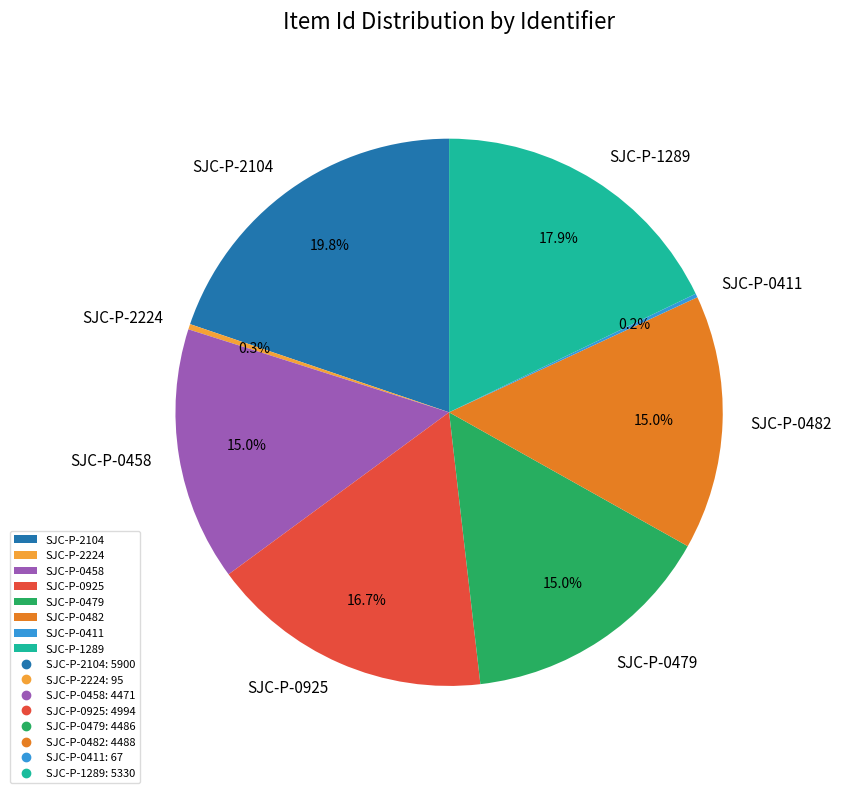

What is the largest slice in the pie chart?

SJC-P-2104